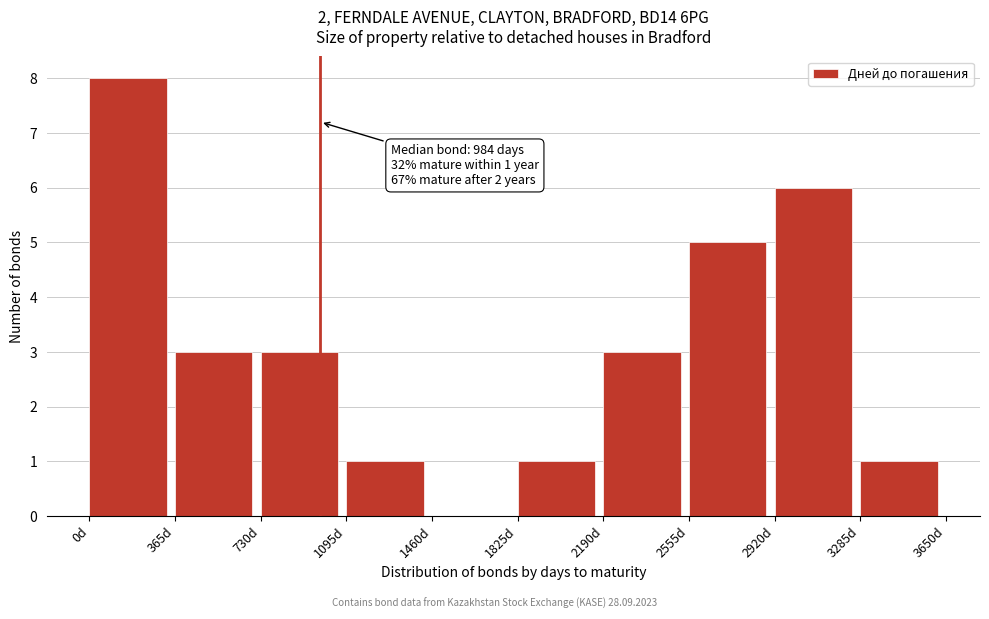

Over which range of the x-axis is the bar tallest?

0 to 365